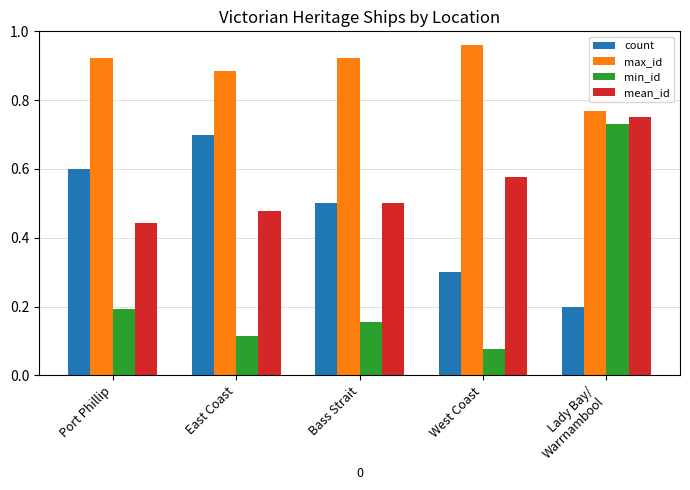

What is the average value of the min_id series?

0.3